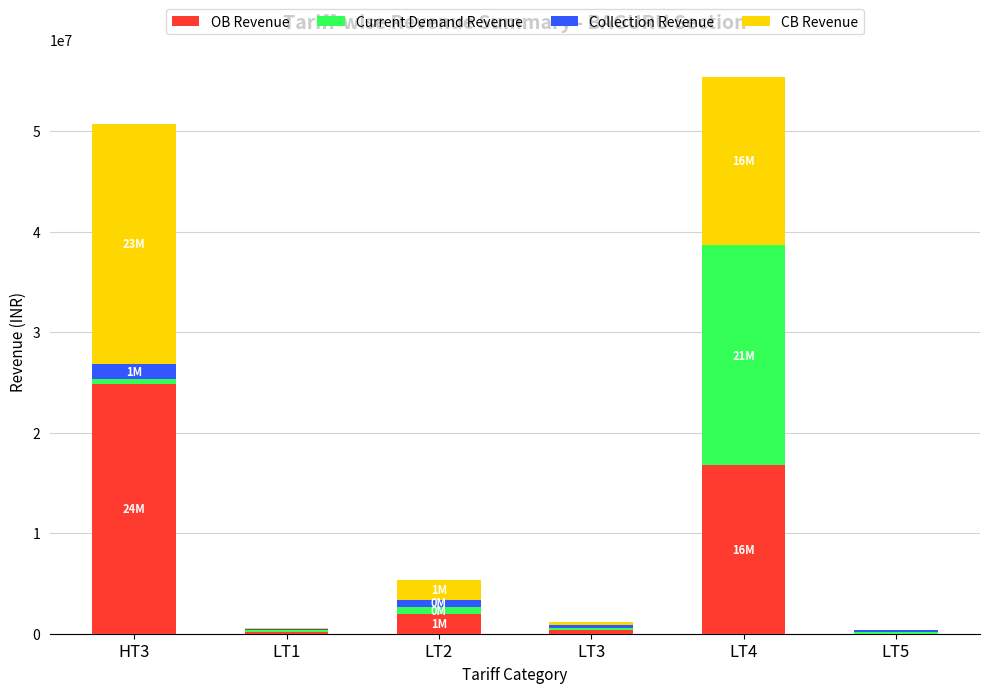

What is the maximum value for OB Revenue?

24877670.6